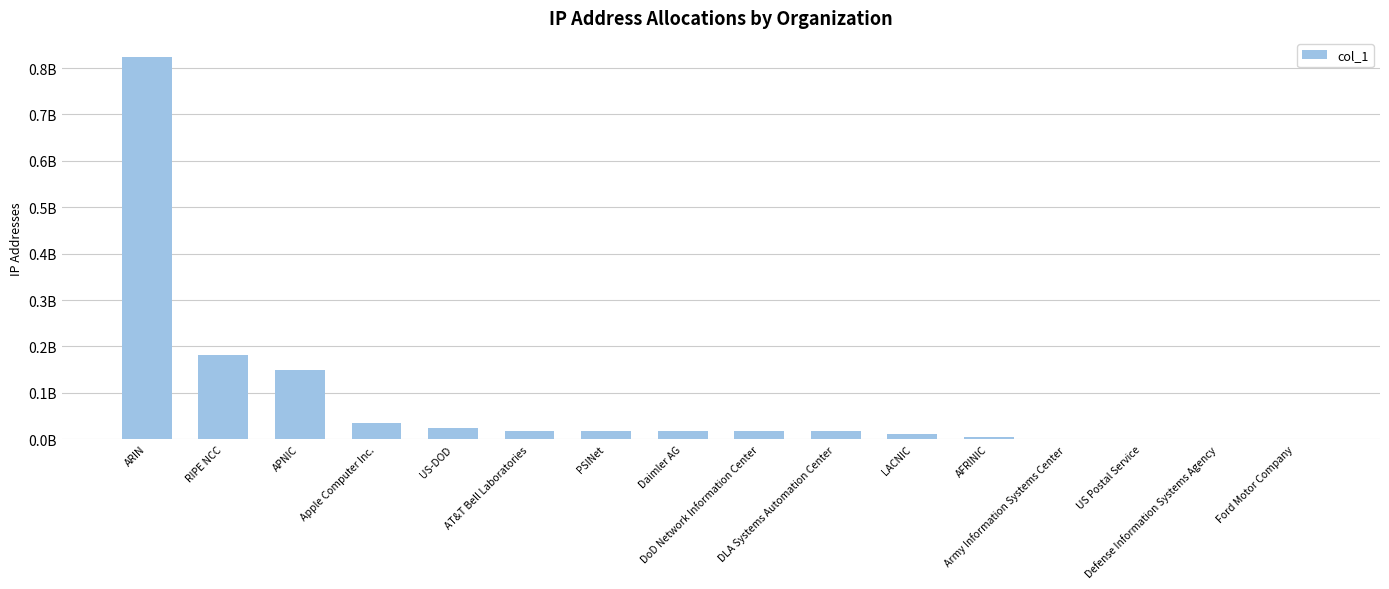

Reading left to right, what are all the values shown in this chart?

ARIN=823811180	RIPE NCC=182463801	APNIC=149667741	Apple Computer Inc.=34080256	US-DOD=25236224	AT&T Bell Laboratories=17148369	PSINet=16924192	Daimler AG=16786432	DoD Network Information Center=16777472	DLA Systems Automation Center=16777216	LACNIC=11440132	AFRINIC=3748391	Army Information Systems Center=560128	US Postal Service=49152	Defense Information Systems Agency=256	Ford Motor Company=16